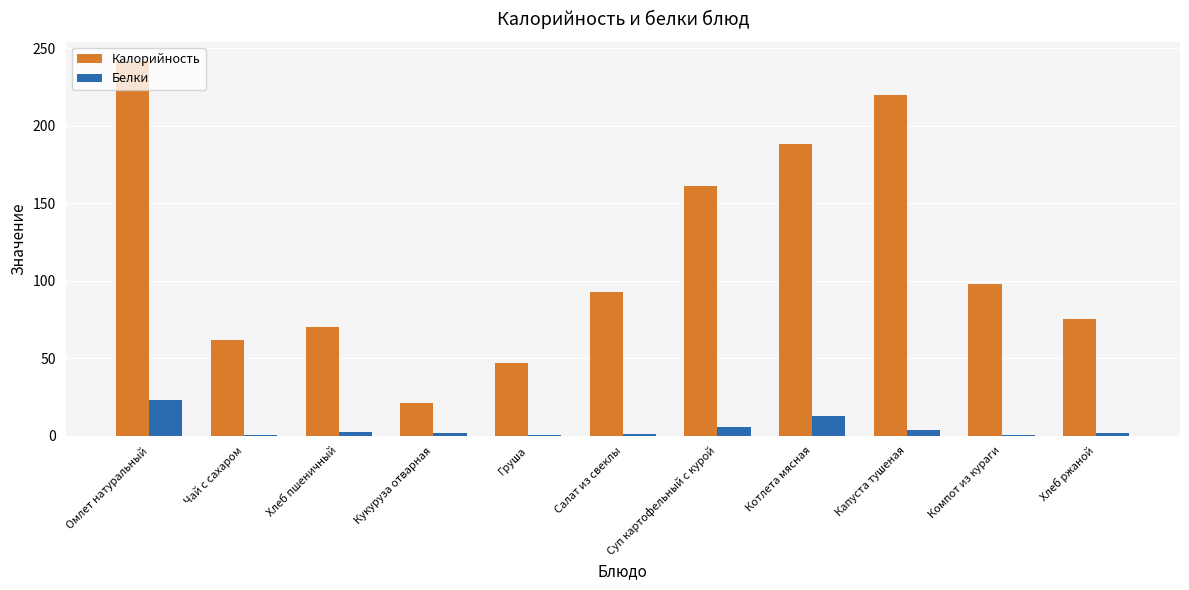

Which series has the largest total across all categories?

Калорийность